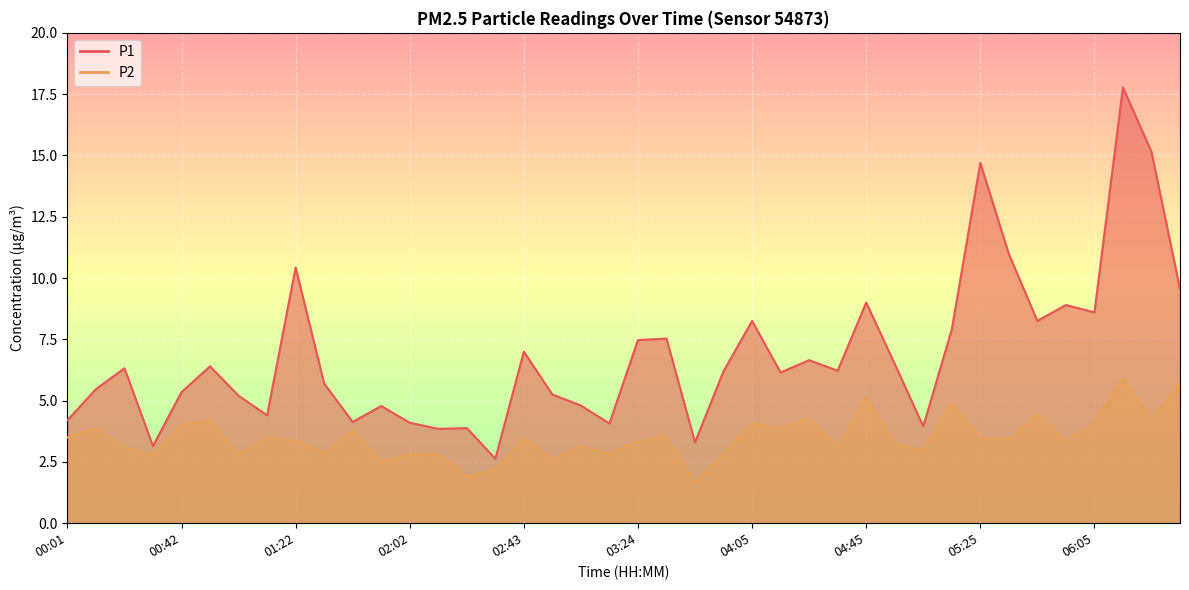

What is the maximum value shown in the chart?

17.8